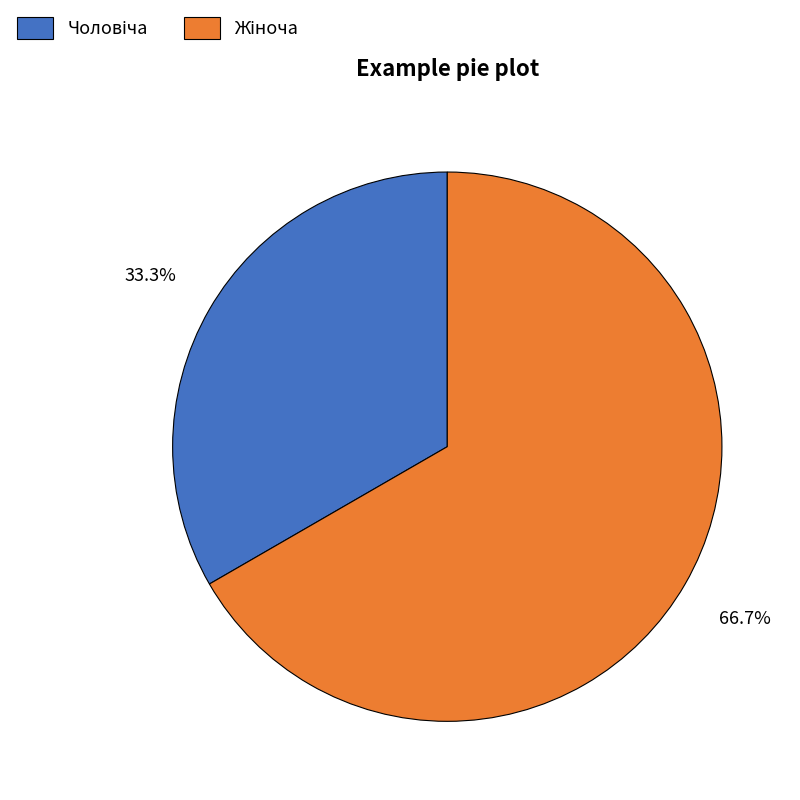

Does any single category account for the majority?

Yes